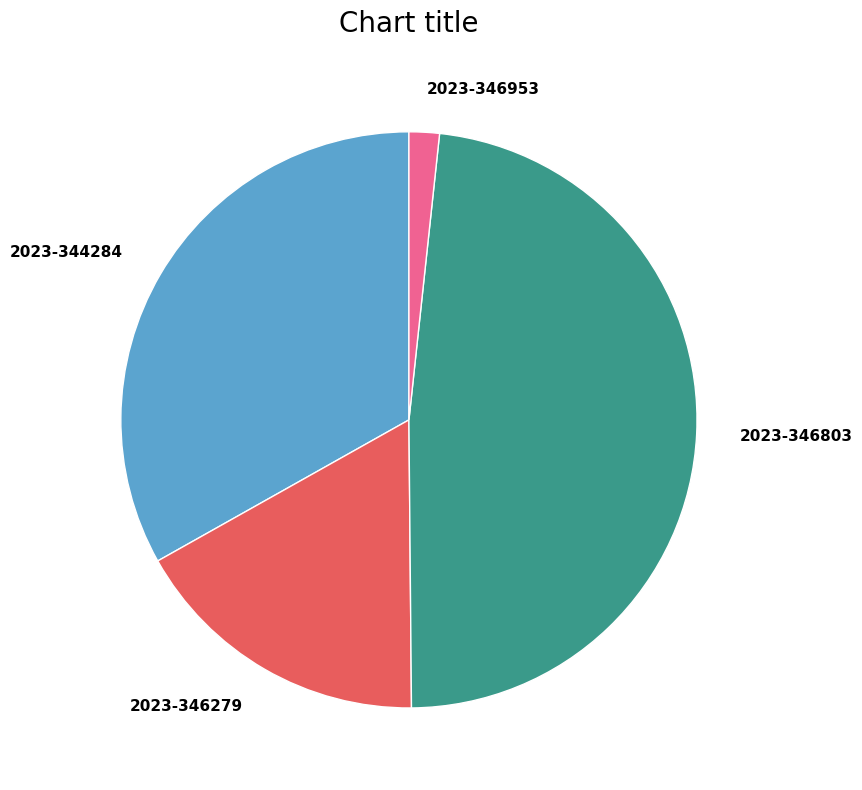

Between 2023-346279 and 2023-346953, which is larger?

2023-346279